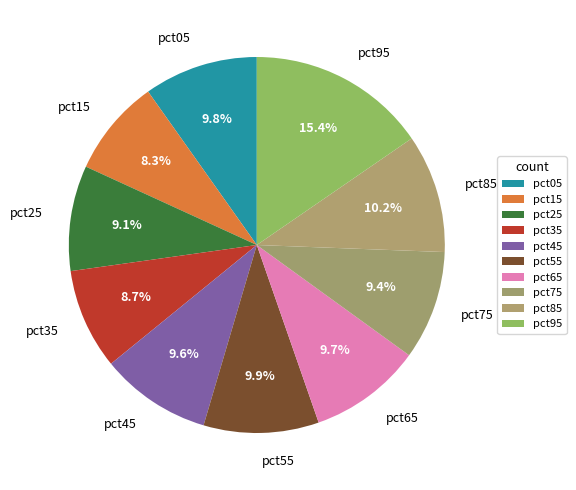

Between pct35 and pct85, which is larger?

pct85